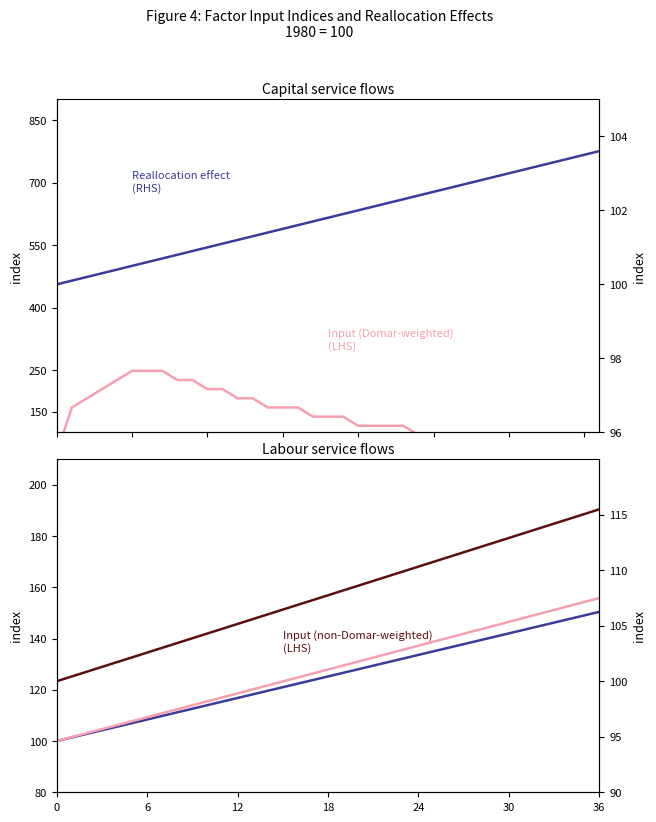

What is the difference between the maximum and minimum values in the Input (non-Domar-weighted)
(LHS) series?

15.5